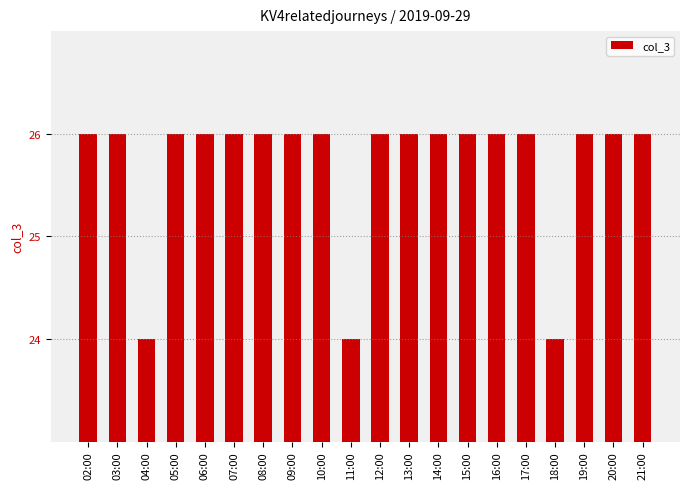

What is the greatest value displayed?

26